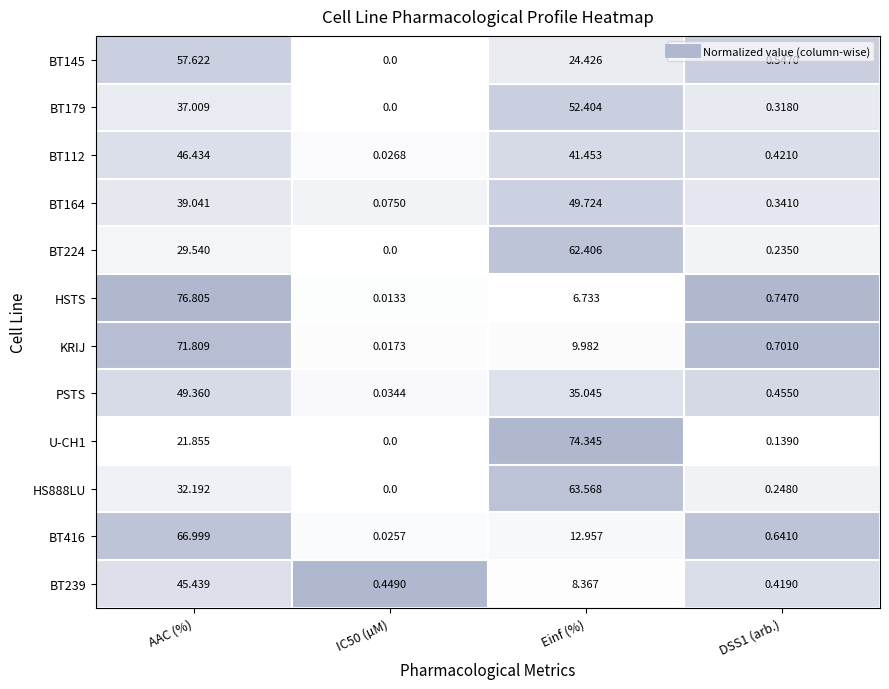

At which category does the chart reach its peak across all series?

AAC (%)